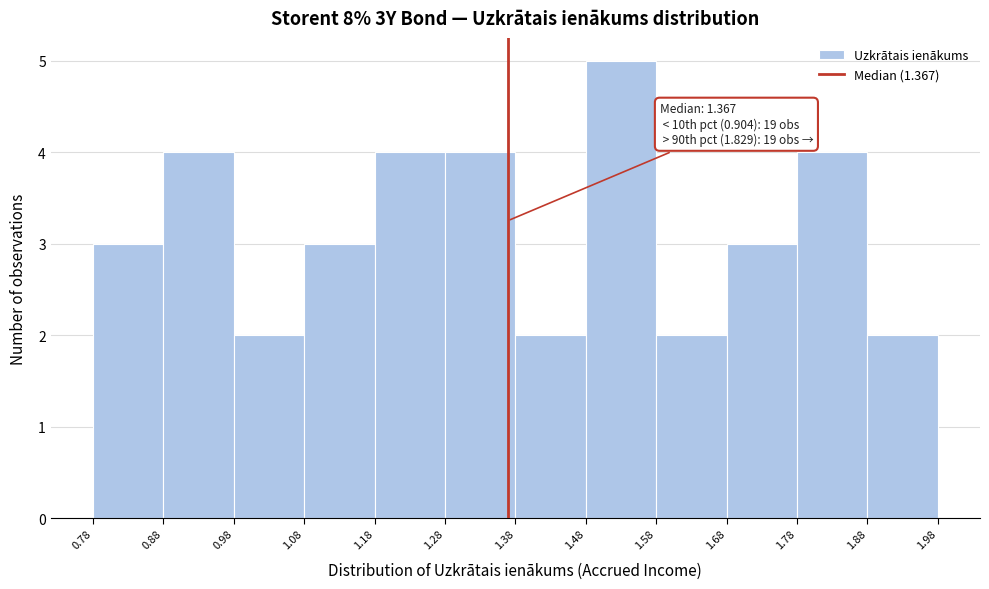

Which range on the x-axis has the tallest bar?

1.48 to 1.58